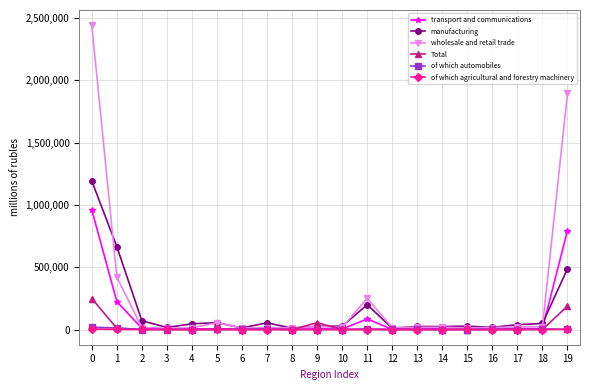

The value of of which automobiles at 10 is 0. True or false?

True